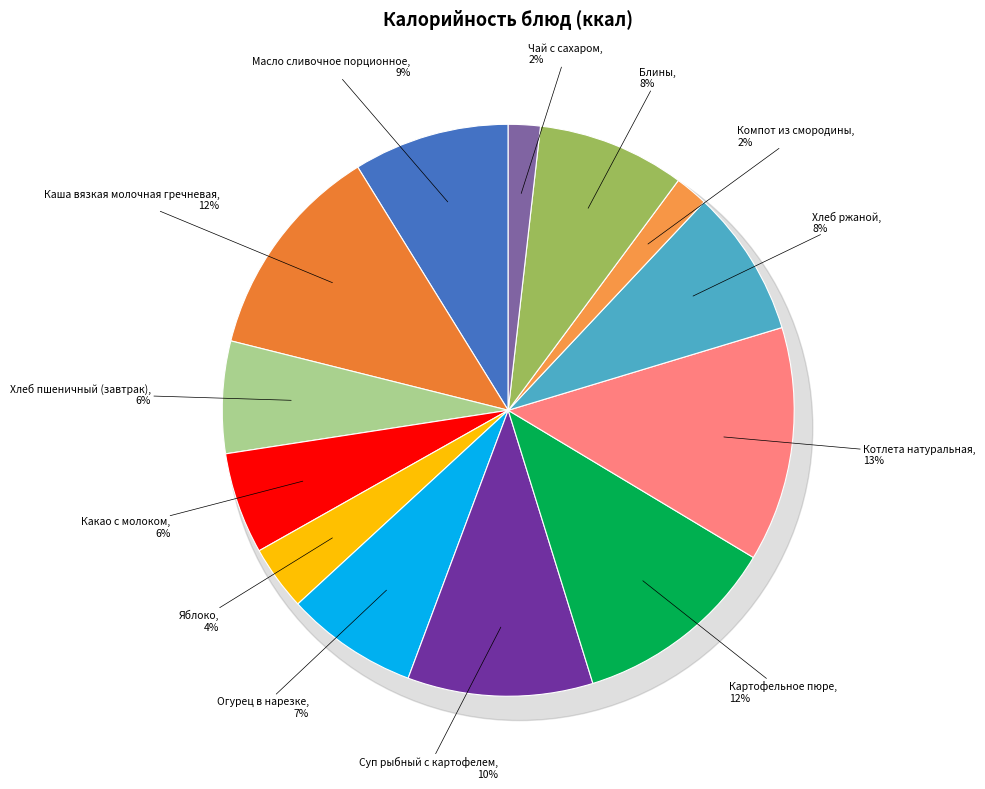

What is the smallest slice in the pie chart?

Чай с сахаром